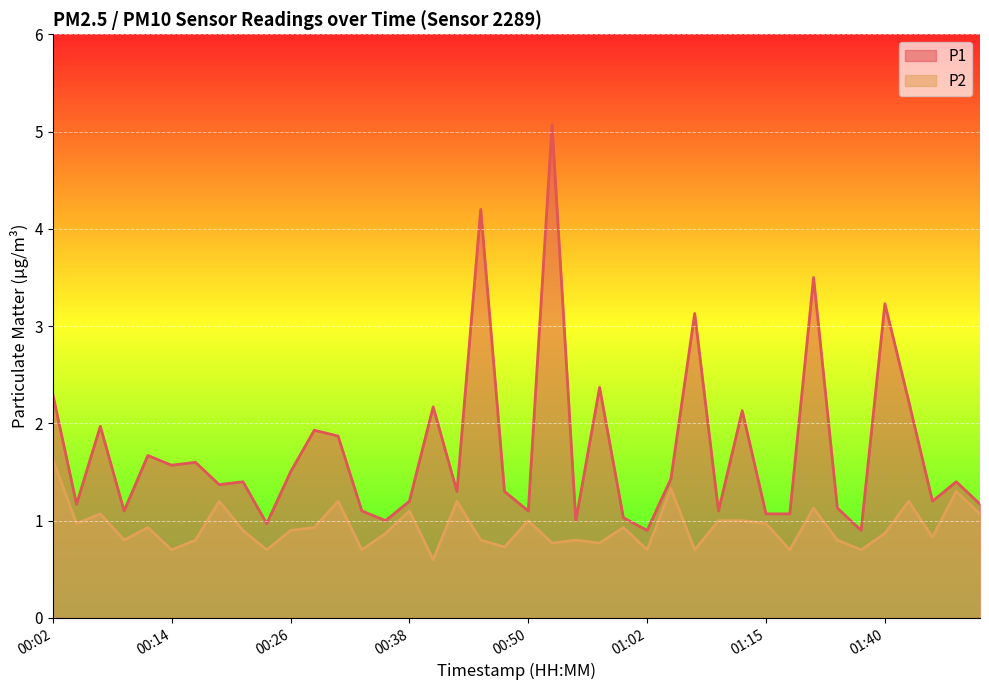

True or false: P2 and P1 cross at least once.

False